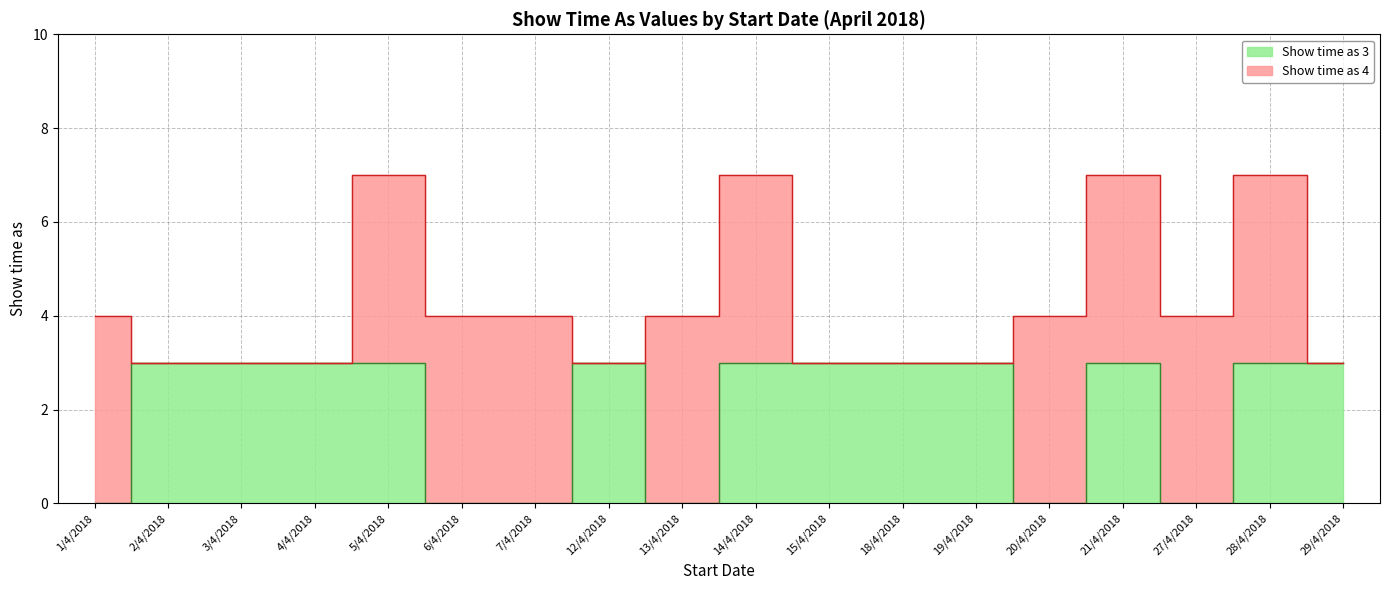

Does the chart have visible grid lines?

Yes